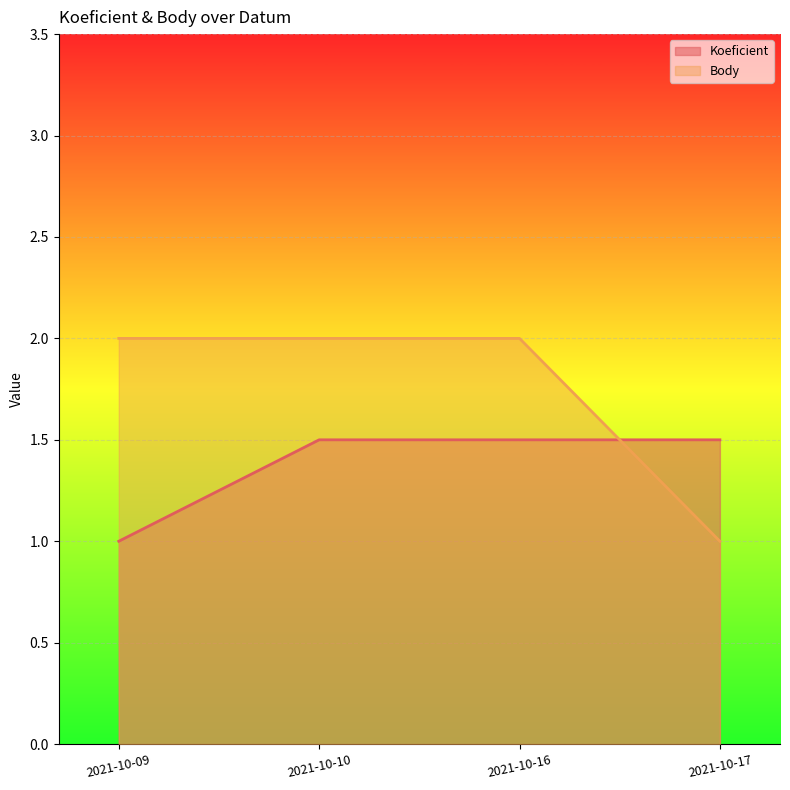

At which category is the sum across all series the highest?

2021-10-10